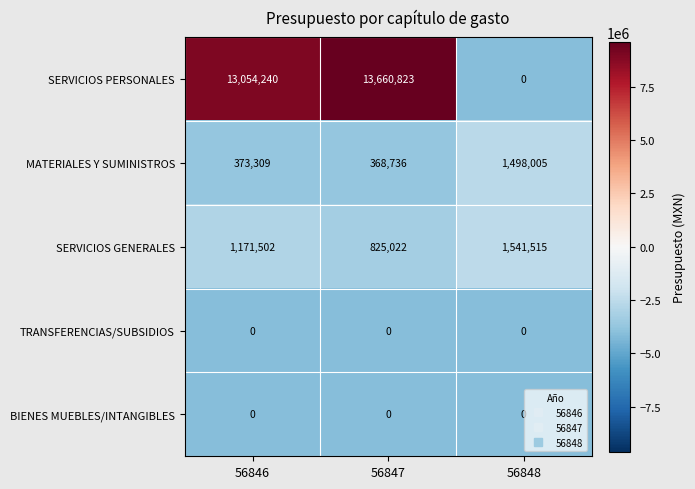

At which category is the sum across all series the highest?

56847